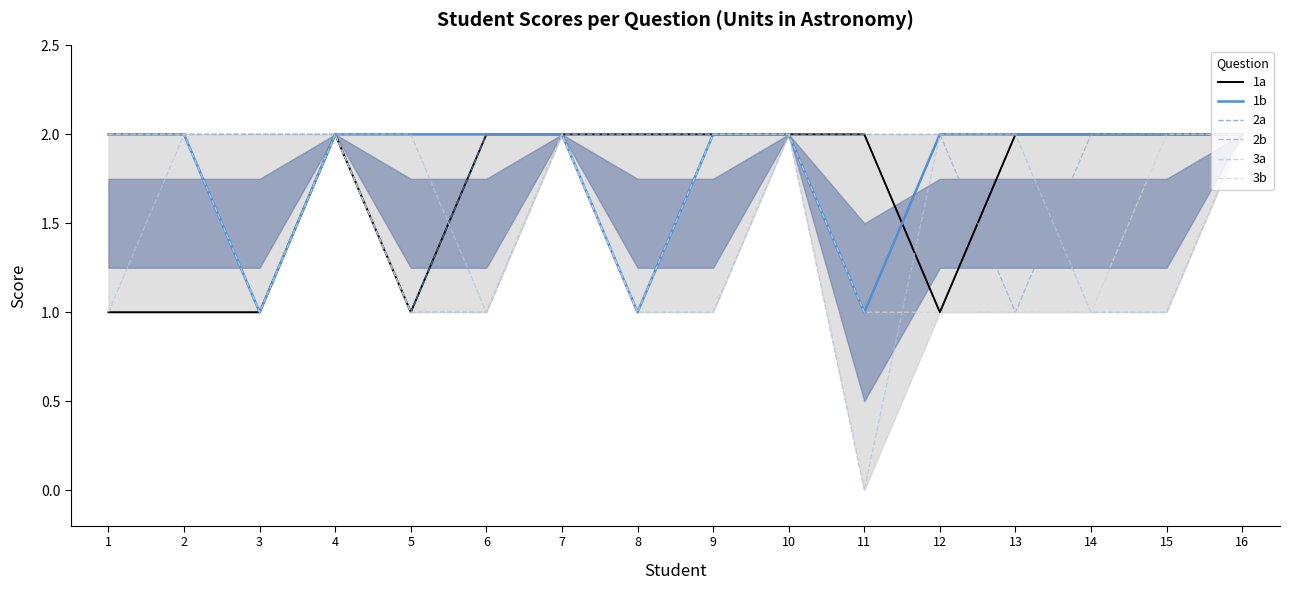

Between 8 and 12, which is larger?

8